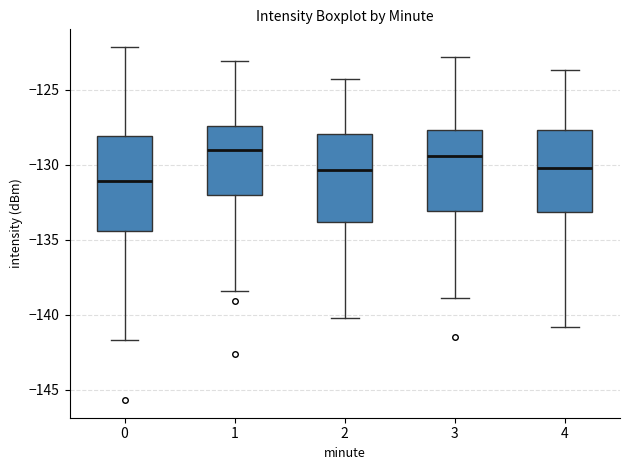

Reading left to right, transcribe this box plot: for each box, give where its median line is, the range the box spans, and where its two whiskers end, as read against the y-axis. The values are not printed on the chart, so give them approximately, as read against the axis.

0: median -131.0, box -134.5 to -128.0, whiskers -141.5 to -122.0
1: median -129.0, box -132.0 to -127.5, whiskers -138.5 to -123.0
2: median -130.5, box -134.0 to -128.0, whiskers -140.0 to -124.5
3: median -129.5, box -133.0 to -127.5, whiskers -139.0 to -123.0
4: median -130.0, box -133.0 to -127.5, whiskers -141.0 to -123.5